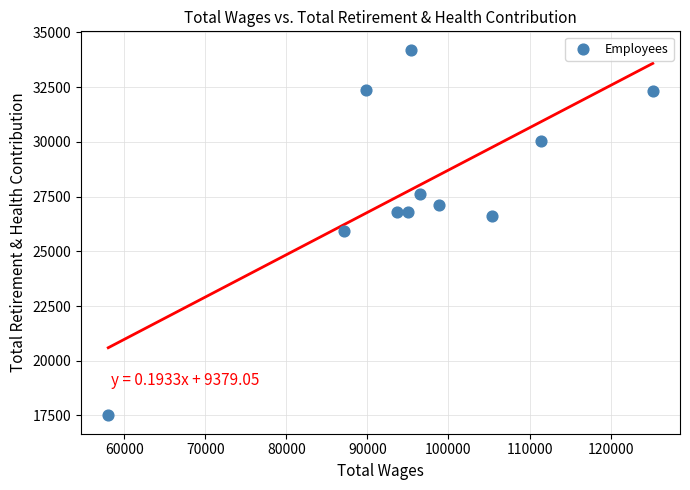

What is the average X value?

96023